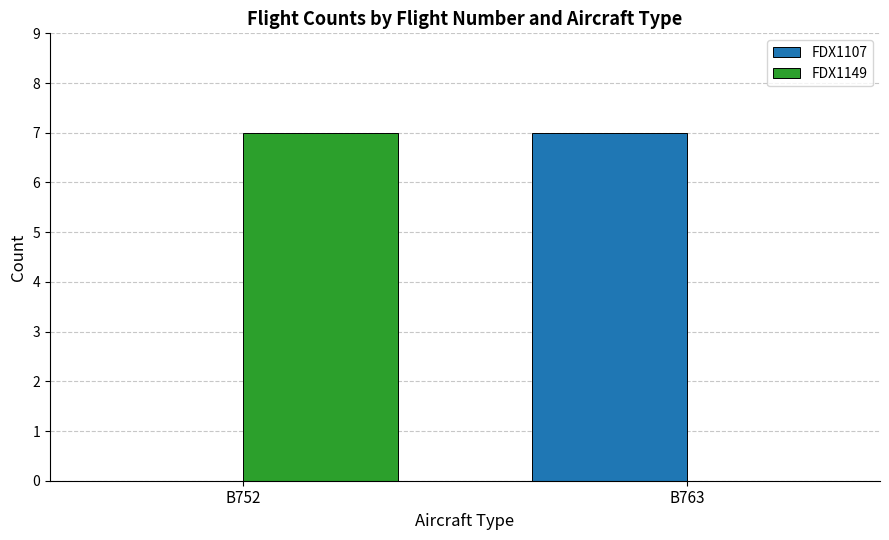

What is the total value across all series at B752?

7